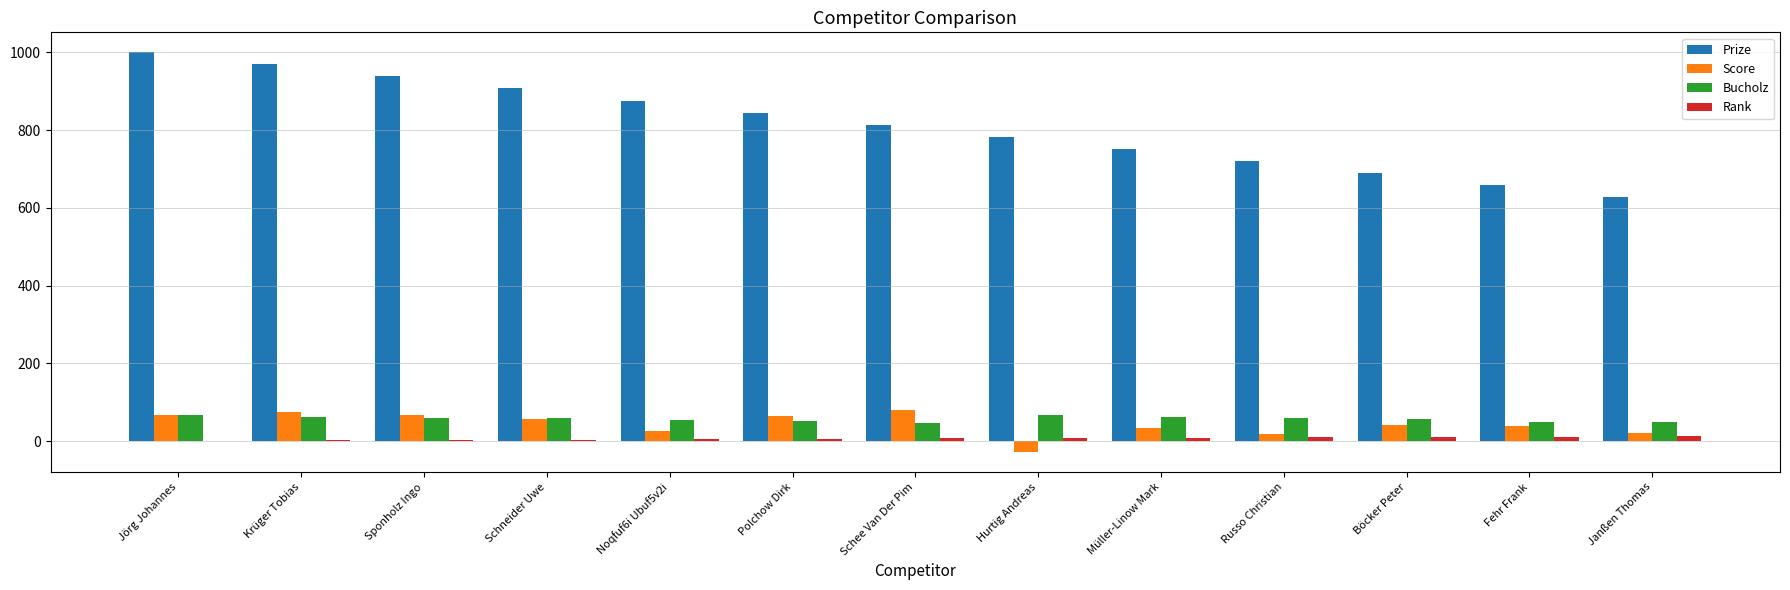

What are all the series names shown in the legend?

Prize, Score, Bucholz, Rank